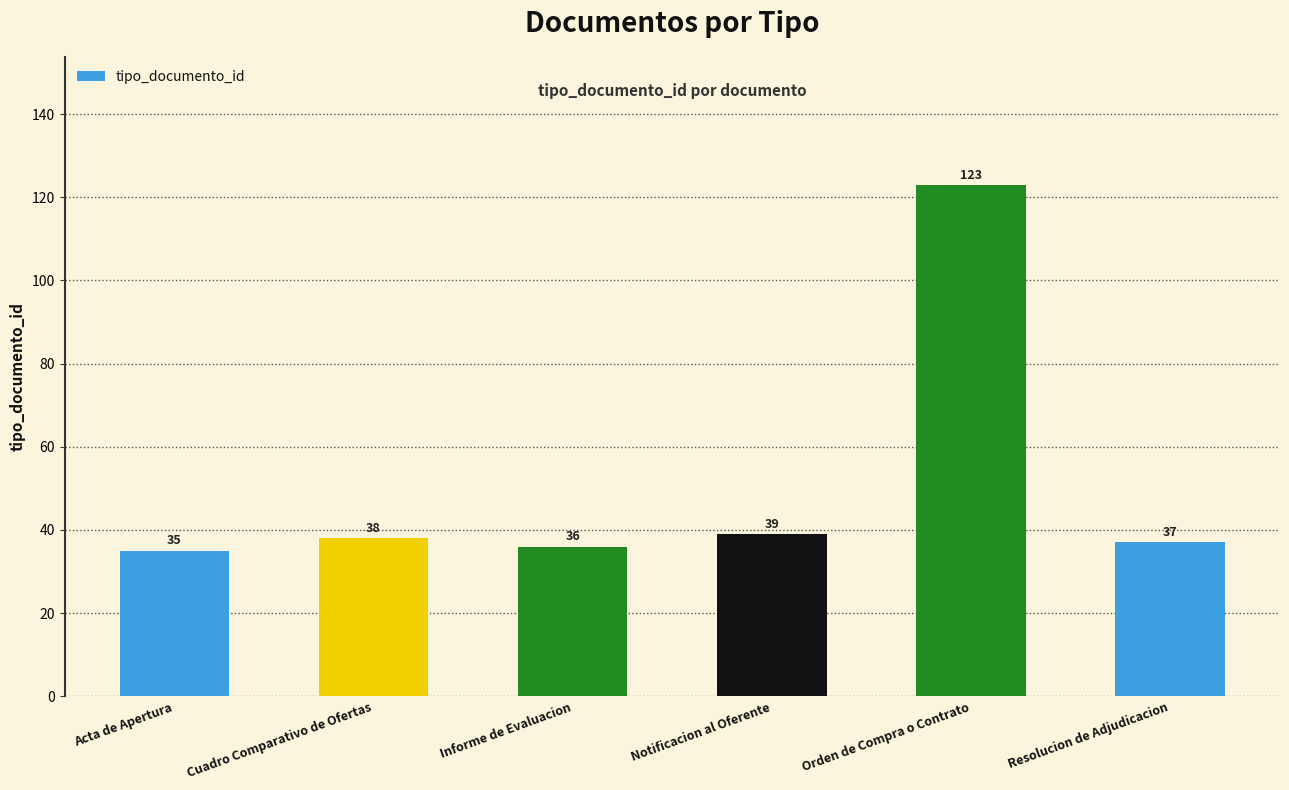

Reading right to left, transcribe all the data shown in this chart.

Resolucion de Adjudicacion=37	Orden de Compra o Contrato=123	Notificacion al Oferente=39	Informe de Evaluacion=36	Cuadro Comparativo de Ofertas=38	Acta de Apertura=35